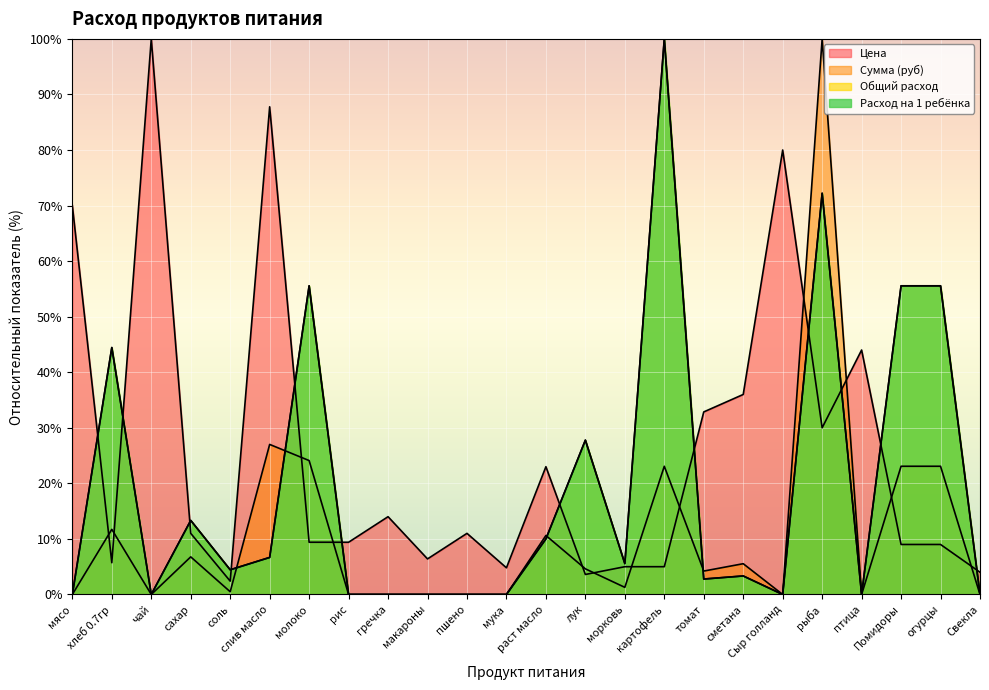

How many interior local valleys does the Сумма (руб) series have?

6